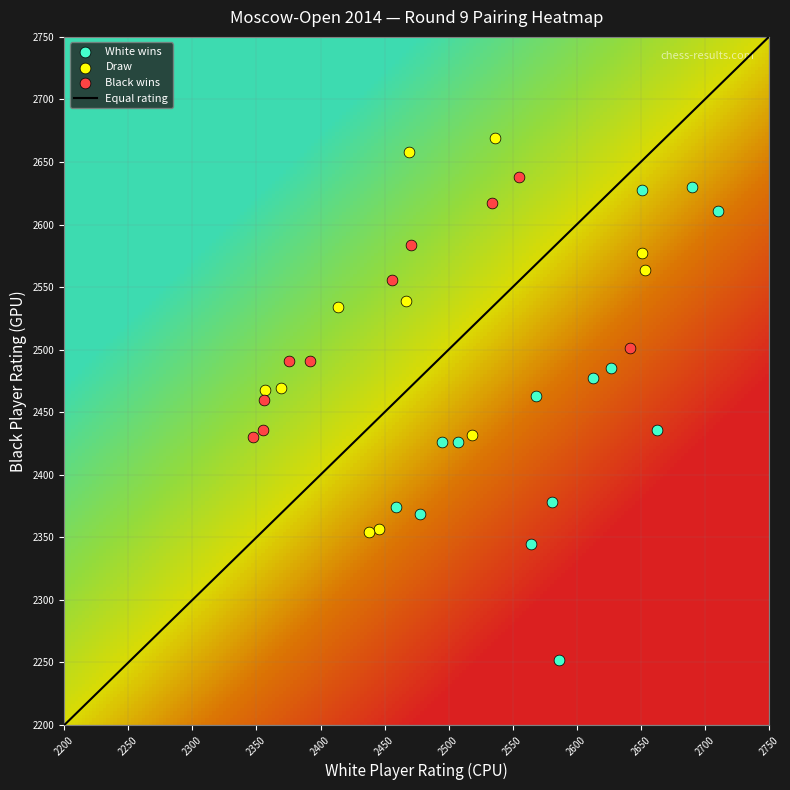

Count the number of categories in the chart.

3